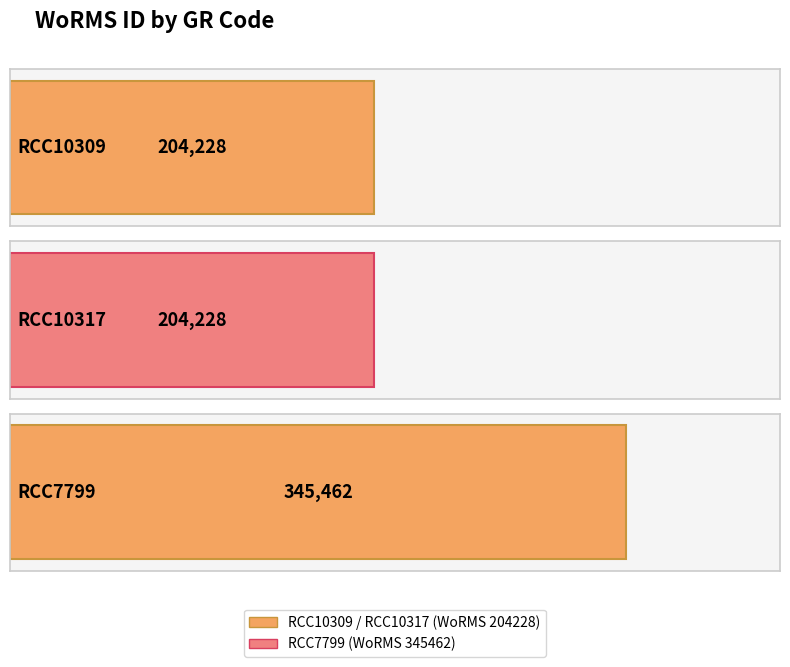

Count the number of values greater than 204228.

1